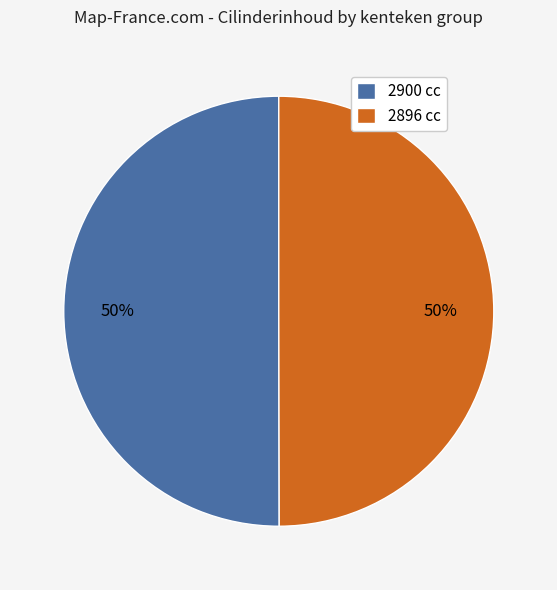

To the nearest percent, what portion does 2900 cc represent?

50%